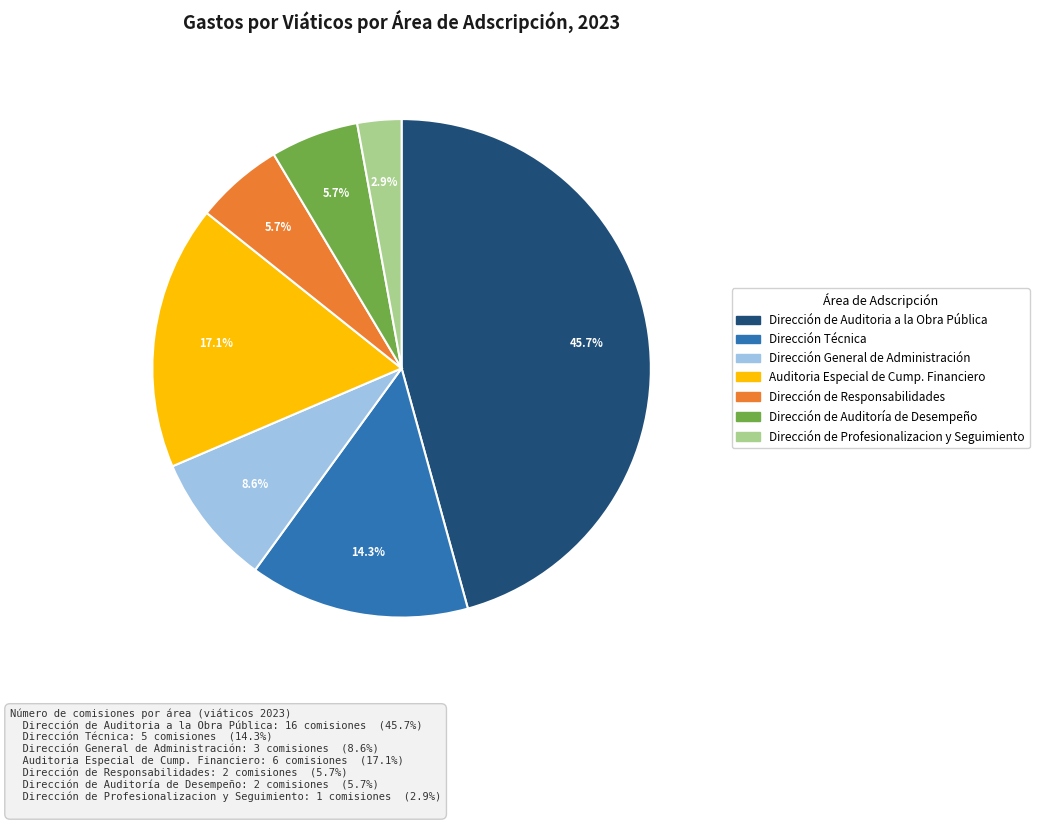

How many slices are in this pie chart?

7